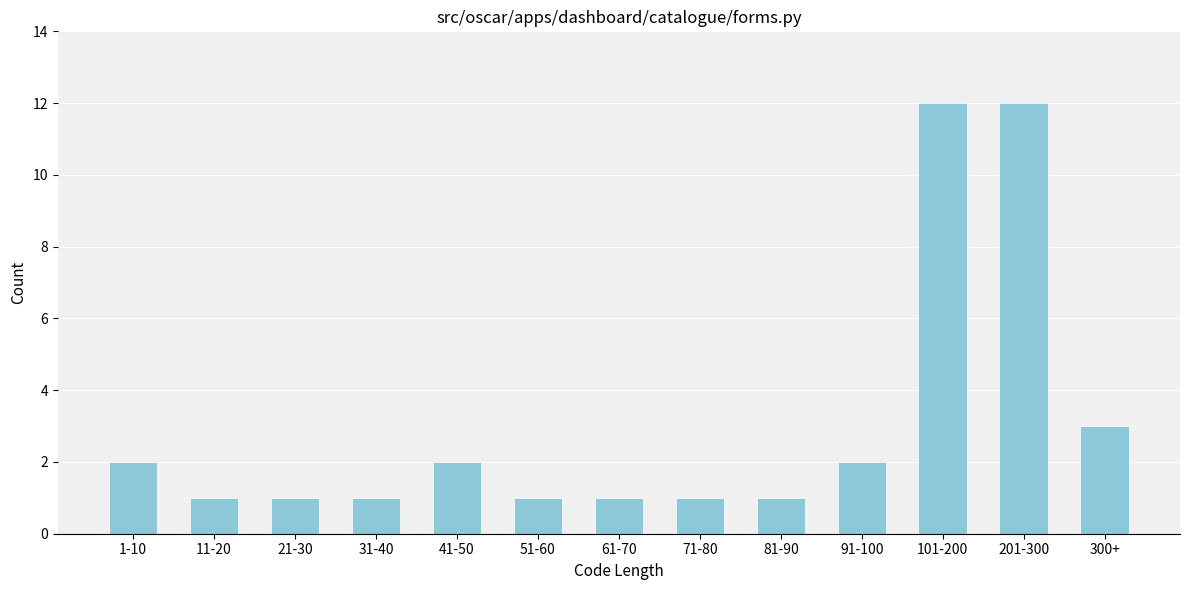

Reading left to right, transcribe all the data shown in this chart.

2	1	1	1	2	1	1	1	1	2	12	12	3